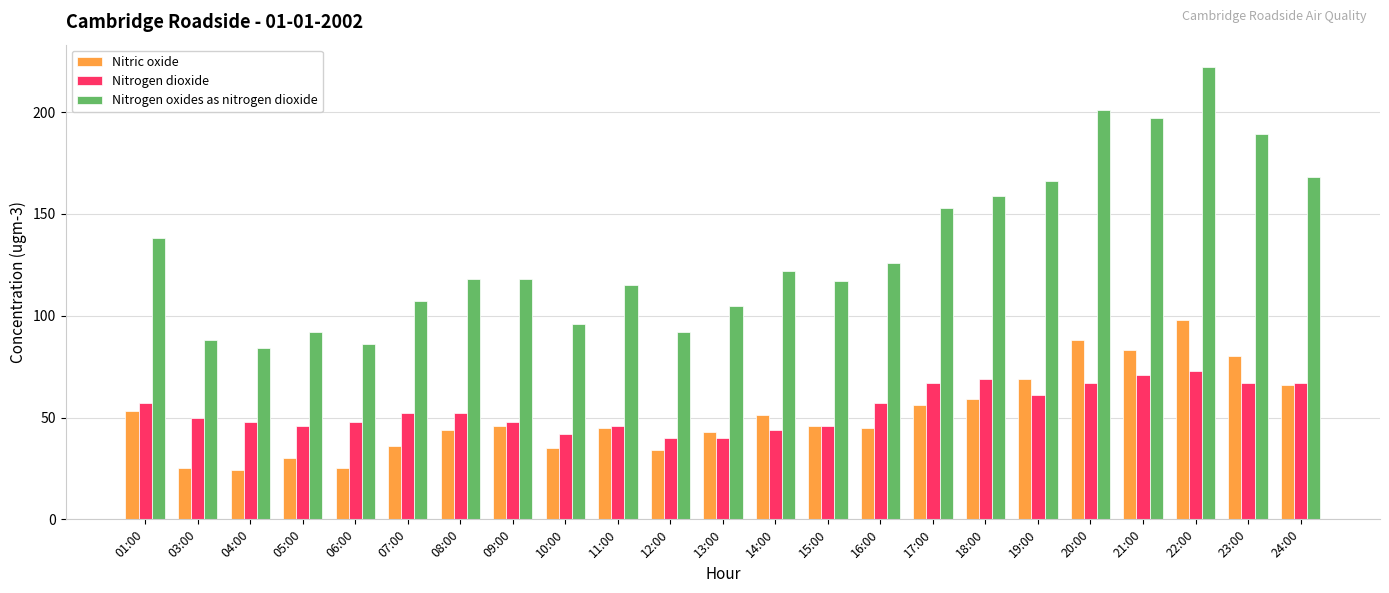

What is the minimum value for Nitrogen oxides as nitrogen dioxide?

84